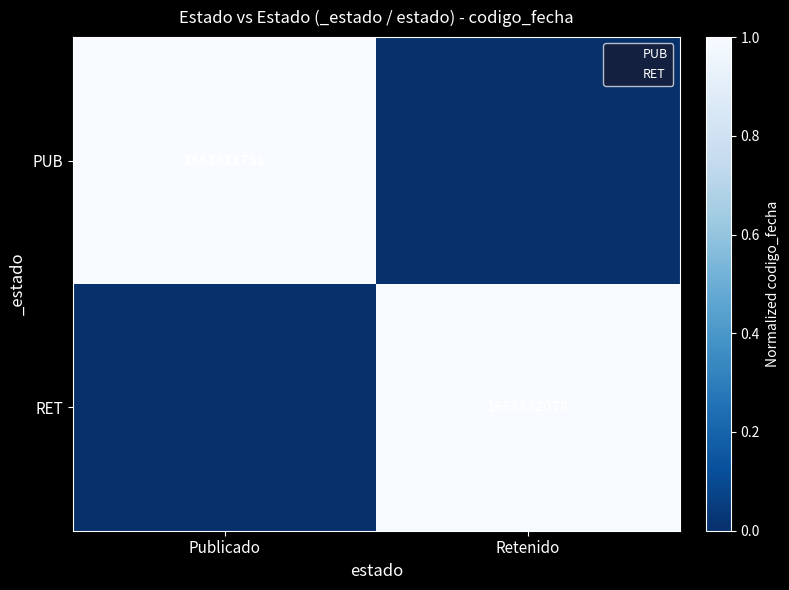

Which category has the highest value in the RET series?

Retenido